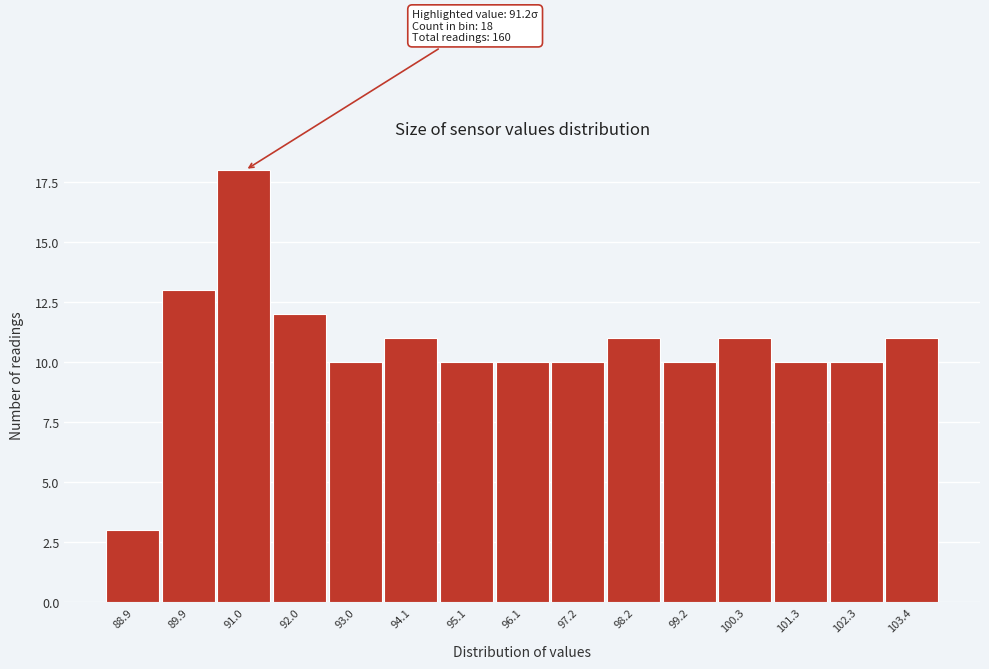

Reading left to right, transcribe all the data shown in this chart.

88.9=3	89.9=13	91.0=18	92.0=12	93.0=10	94.1=11	95.1=10	96.1=10	97.2=10	98.2=11	99.2=10	100.3=11	101.3=10	102.3=10	103.4=11